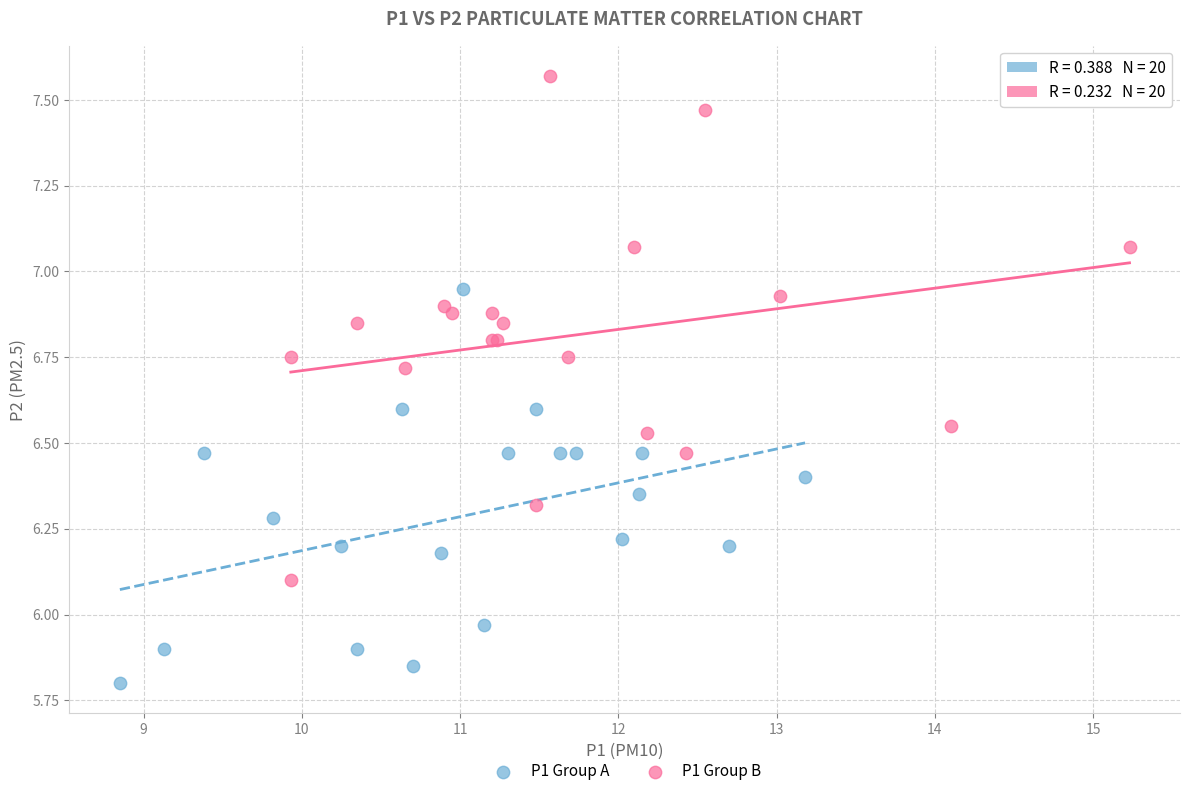

Which series contains the highest Y value?

P1 Group B